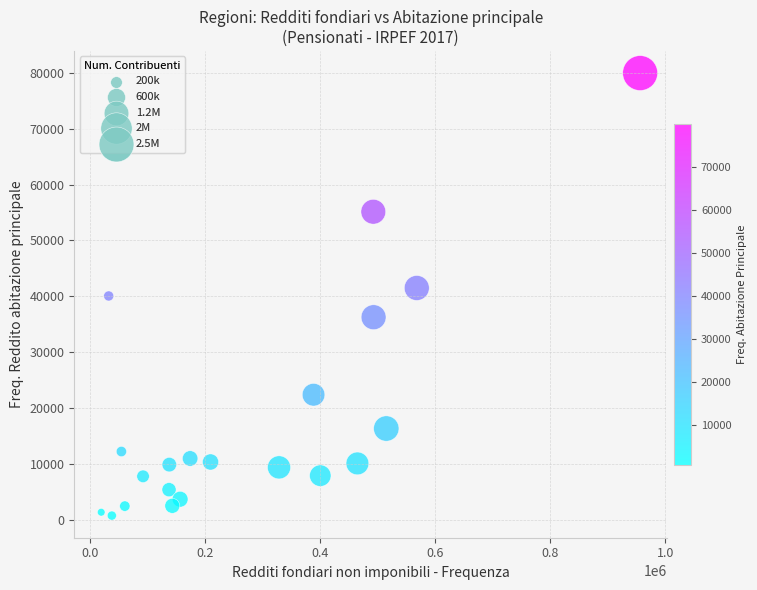

What is the range of Y values (max minus min)?

79226